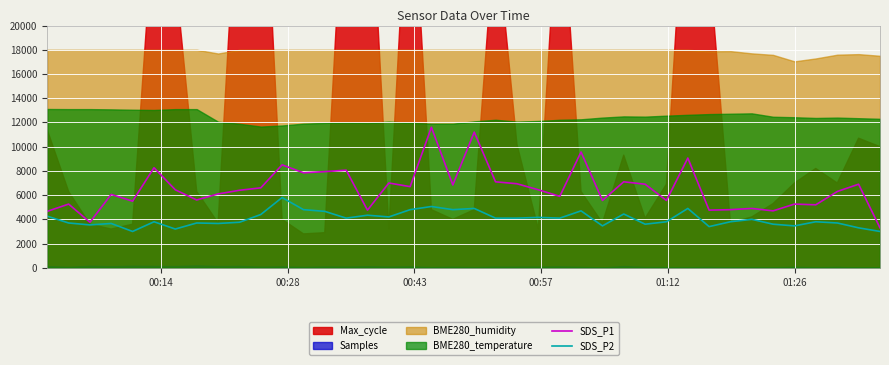

What is the highest value of the SDS_P2 series?

5800.0